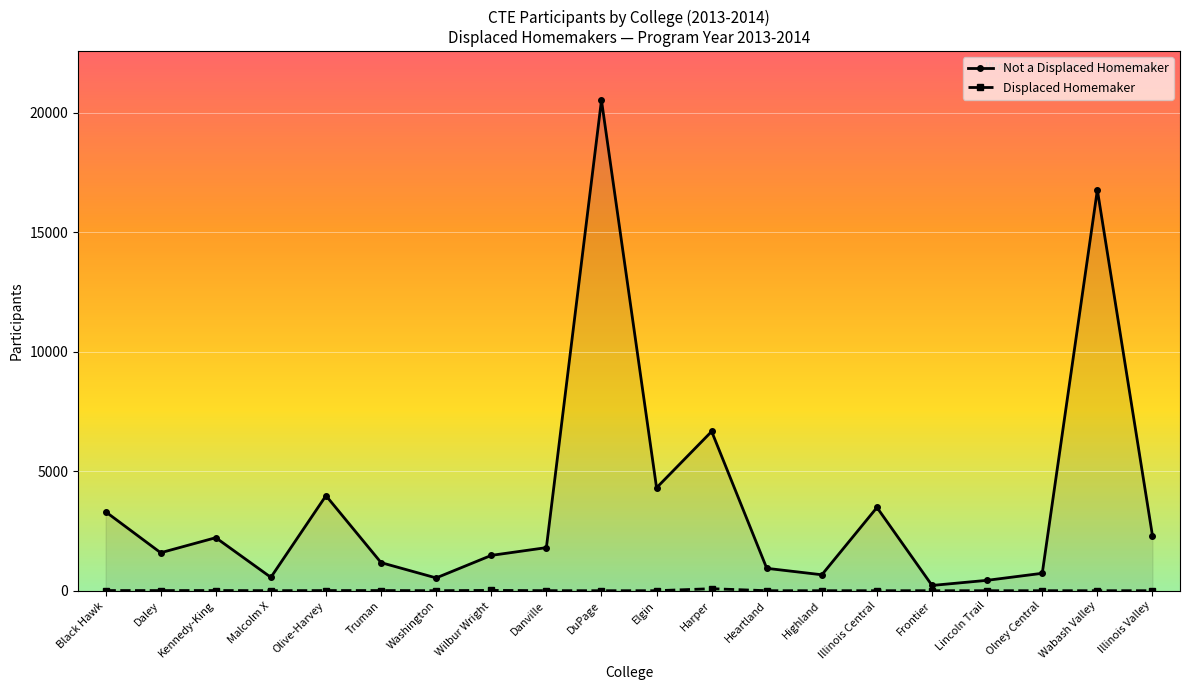

At which category does the chart reach its peak across all series?

DuPage